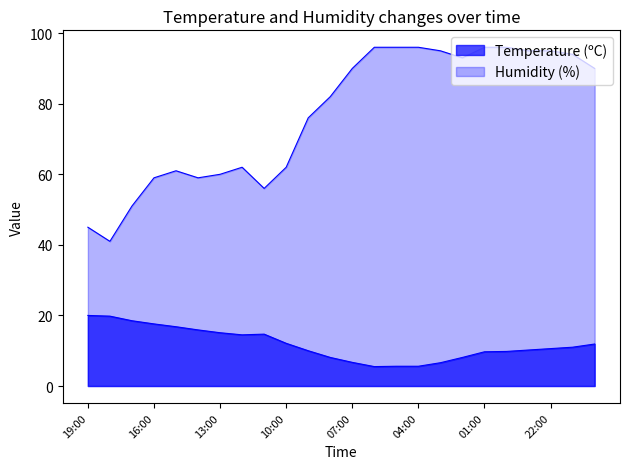

True or false: Temperature (ºC) and Humidity (%) cross at least once.

False